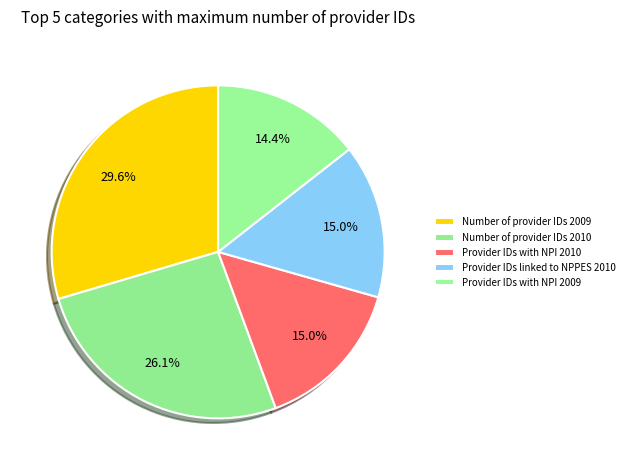

What is the change in value from Number of provider IDs 2009 to Number of provider IDs 2010?

-2172